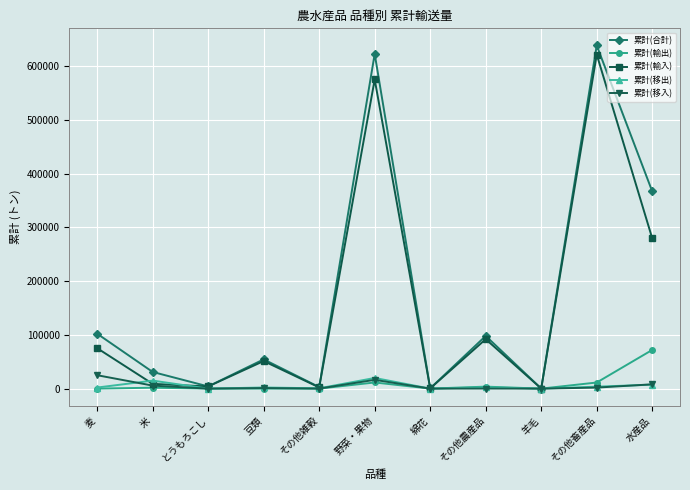

The 累計(移入) series shows 0 at 綿花. True or false?

True